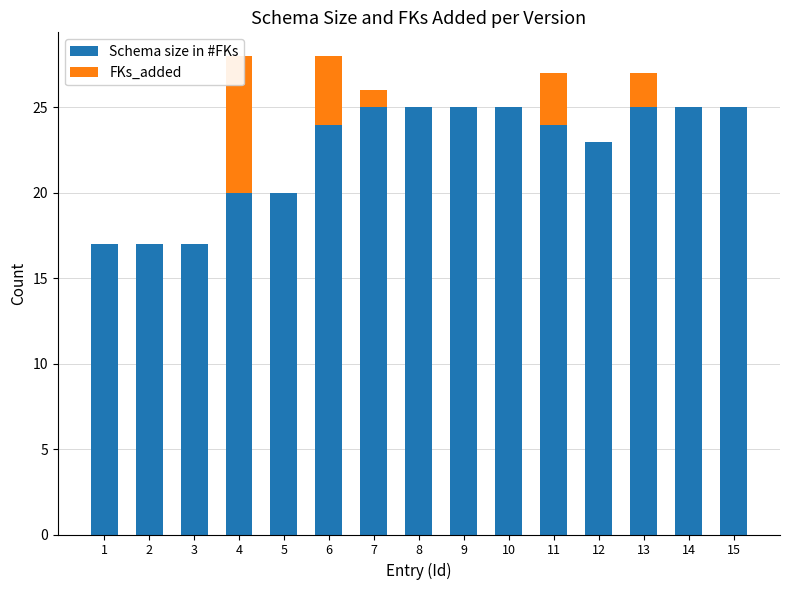

What is the difference between the maximum and minimum values in the Schema size in #FKs series?

8